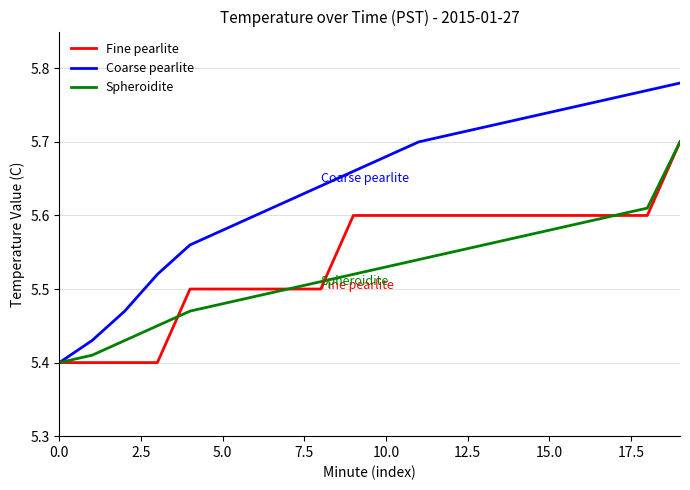

Count the Spheroidite values in the range 5 to 6.

20